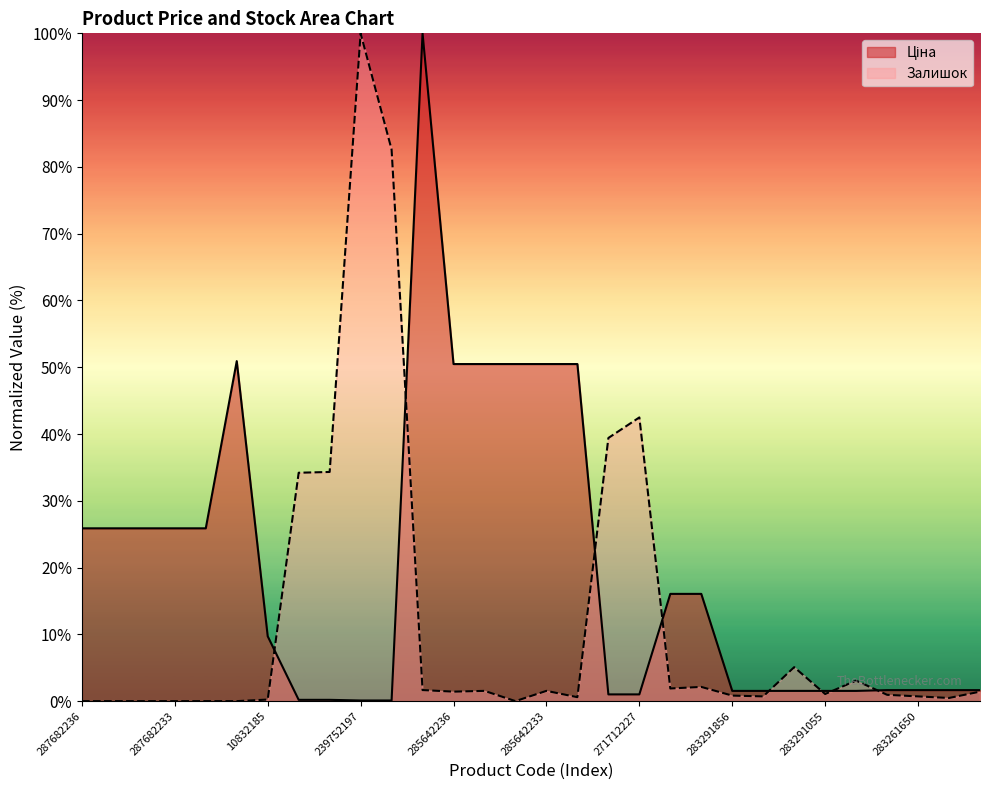

What is the average value of the Залишок series?

11.9